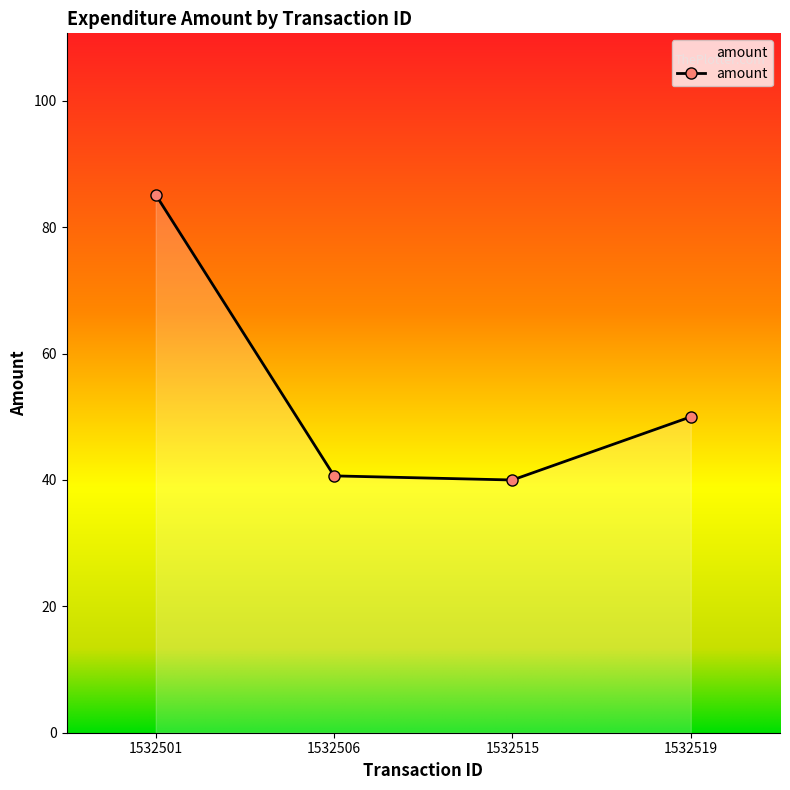

Count the number of categories in the chart.

4